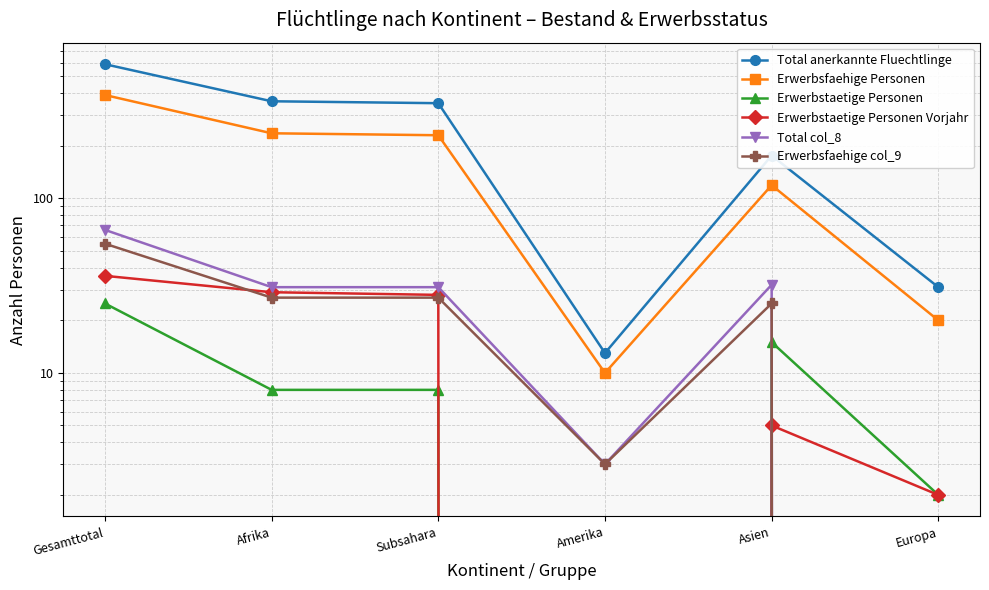

Reading left to right, what are all the values shown in this chart?

Total anerkannte Fluechtlinge: Gesamttotal=587	Afrika=360	Subsahara=351	Amerika=13	Asien=176	Europa=31
Erwerbsfaehige Personen: Gesamttotal=391	Afrika=236	Subsahara=230	Amerika=10	Asien=119	Europa=20
Erwerbstaetige Personen: Gesamttotal=25	Afrika=8	Subsahara=8	Amerika=0	Asien=15	Europa=2
Erwerbstaetige Personen Vorjahr: Gesamttotal=36	Afrika=29	Subsahara=28	Amerika=0	Asien=5	Europa=2
Total col_8: Gesamttotal=66	Afrika=31	Subsahara=31	Amerika=3	Asien=32	Europa=0
Erwerbsfaehige col_9: Gesamttotal=55	Afrika=27	Subsahara=27	Amerika=3	Asien=25	Europa=0